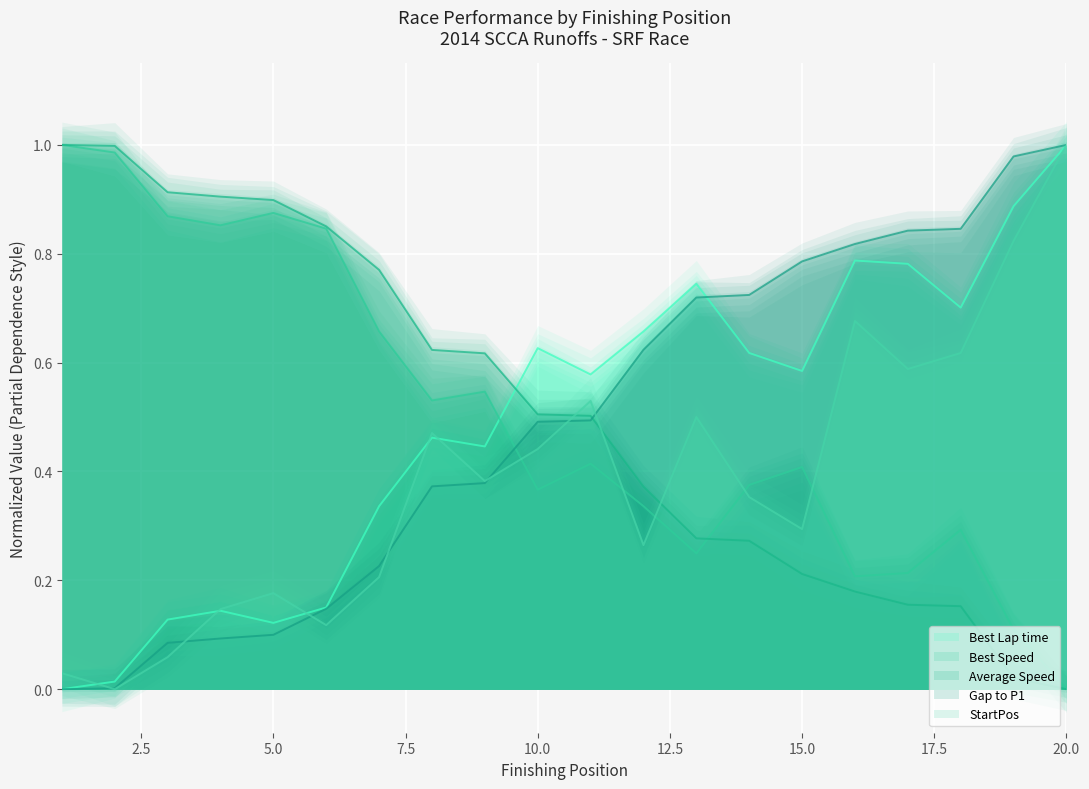

Rank the series at 10 from highest to lowest value.

Best Lap time, Average Speed, Gap to P1, StartPos, Best Speed